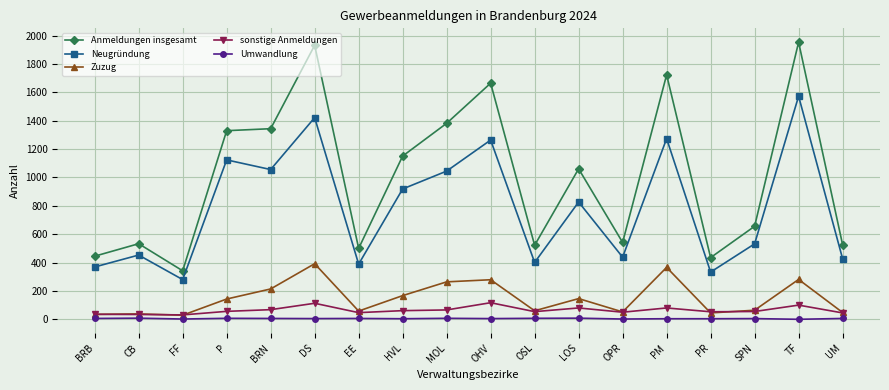

What is the approximate value of Umwandlung at HVL?

4